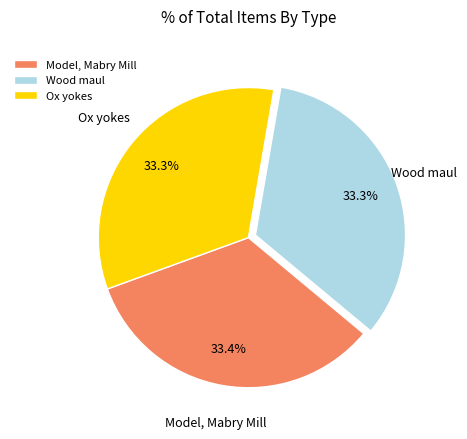

To the nearest percent, what percentage of the pie is Ox yokes?

33%